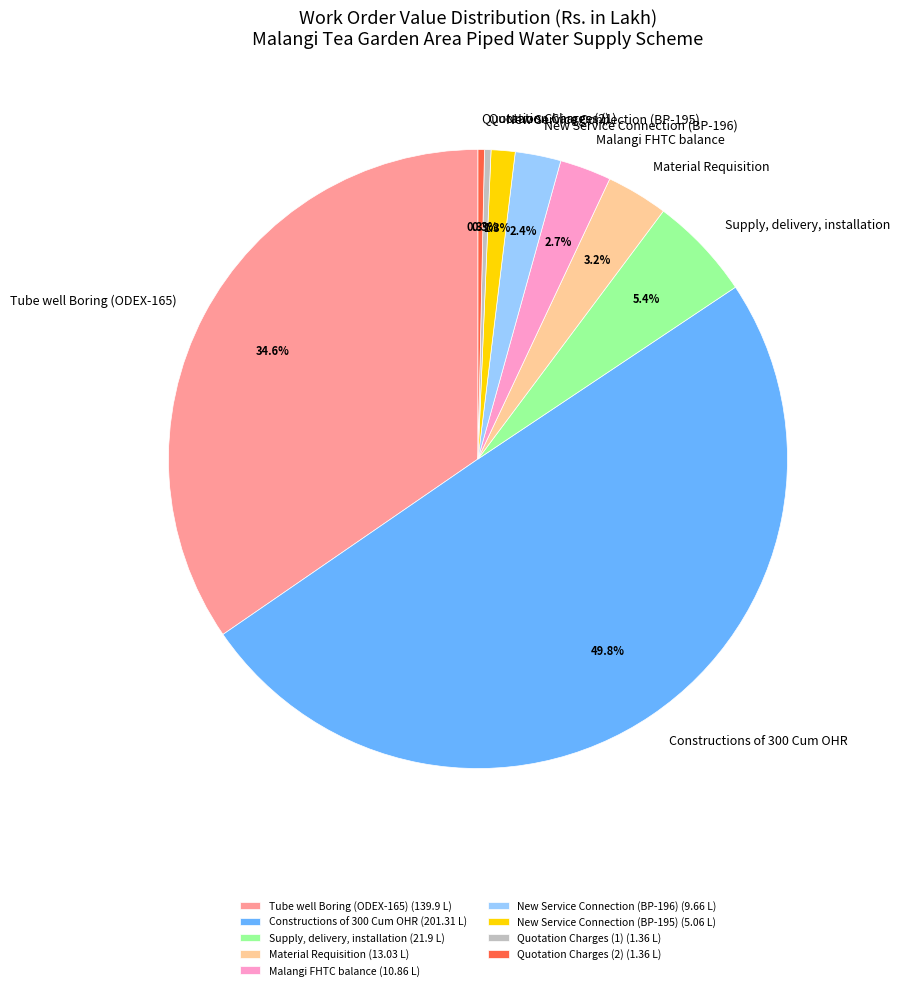

Is Quotation Charges (2) the majority of the pie?

No